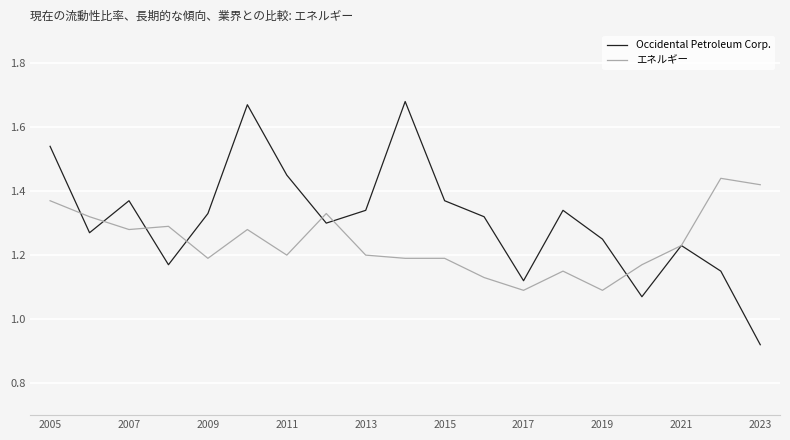

Which series has the largest total across all categories?

Occidental Petroleum Corp.